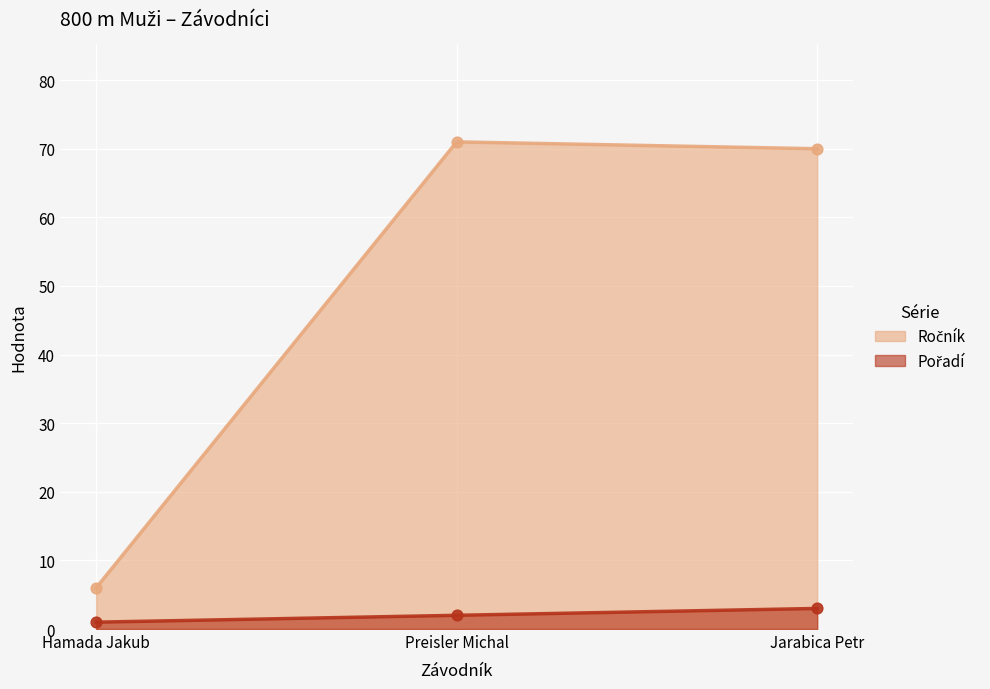

Which series has the widest spread of Y values?

Ročník